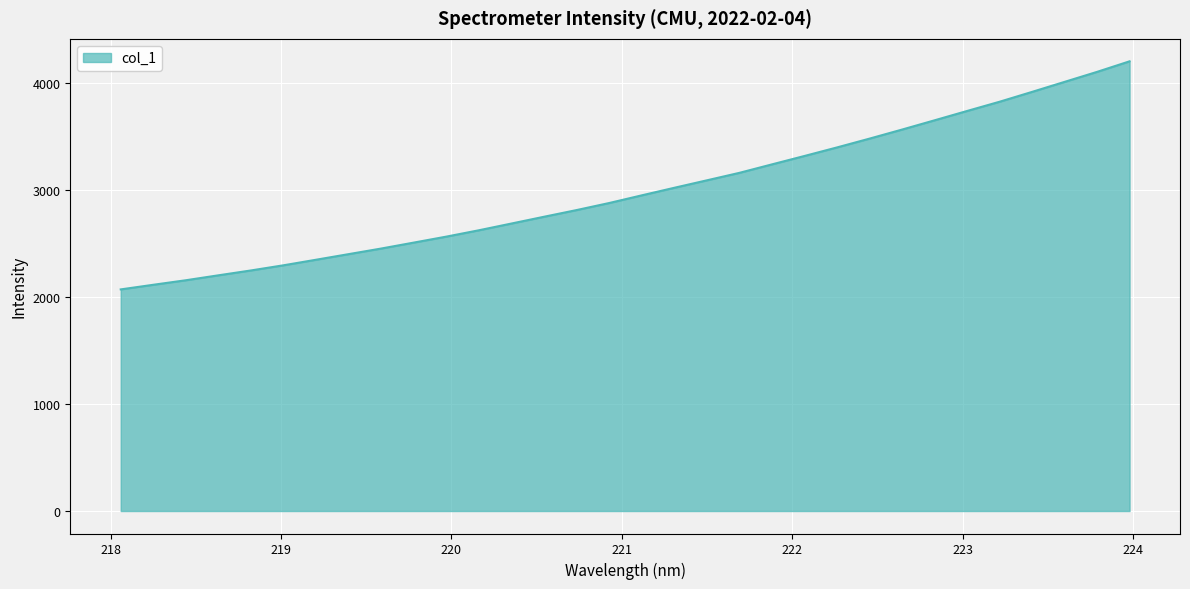

What is the difference between the maximum and minimum values?

2133.1